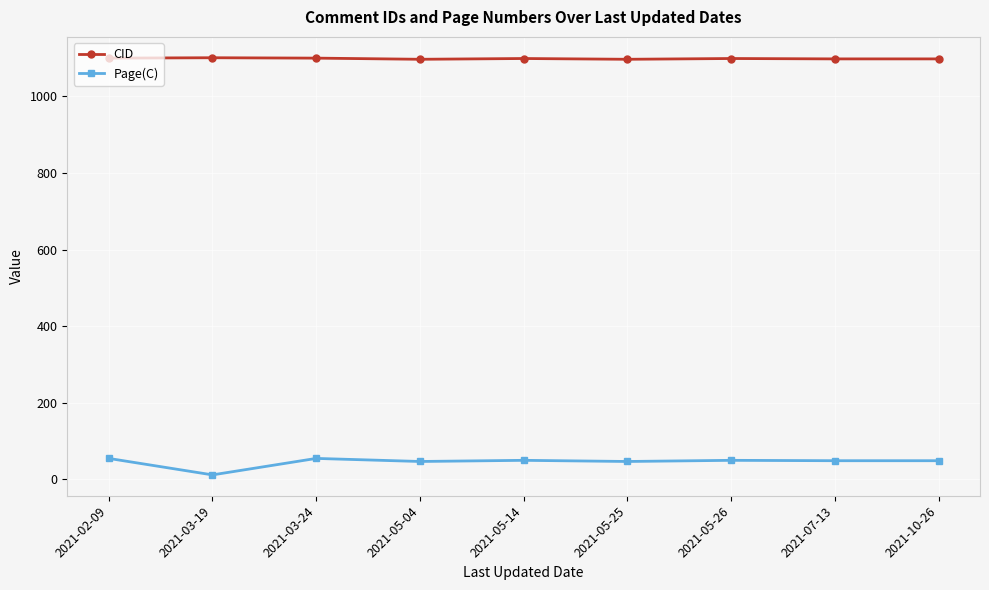

Does the chart have visible grid lines?

Yes